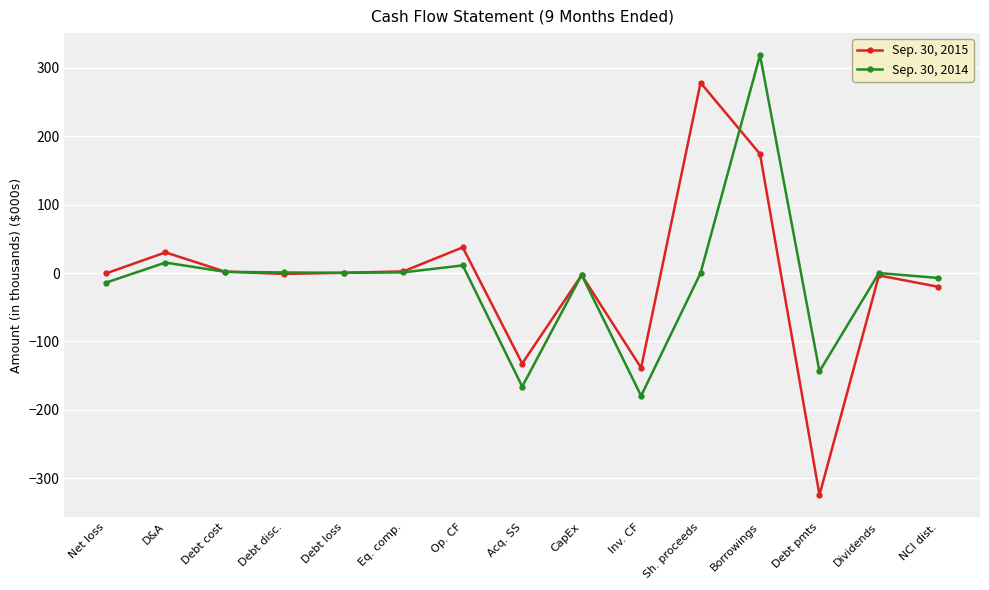

Which label corresponds to the largest value in the chart?

Borrowings